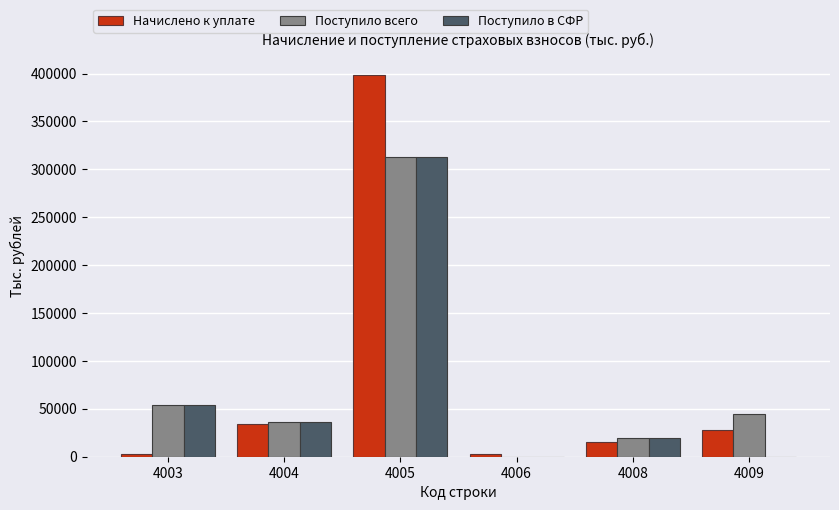

What is the average value of the Поступило в СФР series?

70205